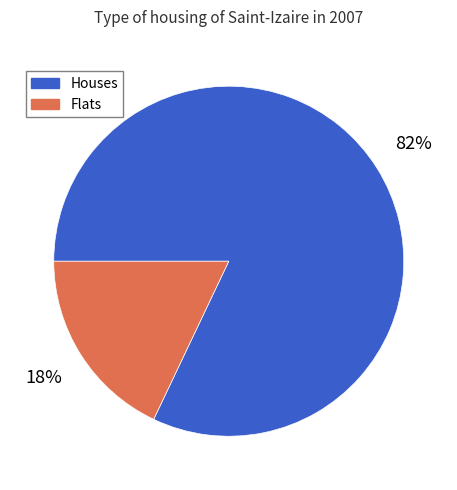

Count the number of slices in the pie.

2